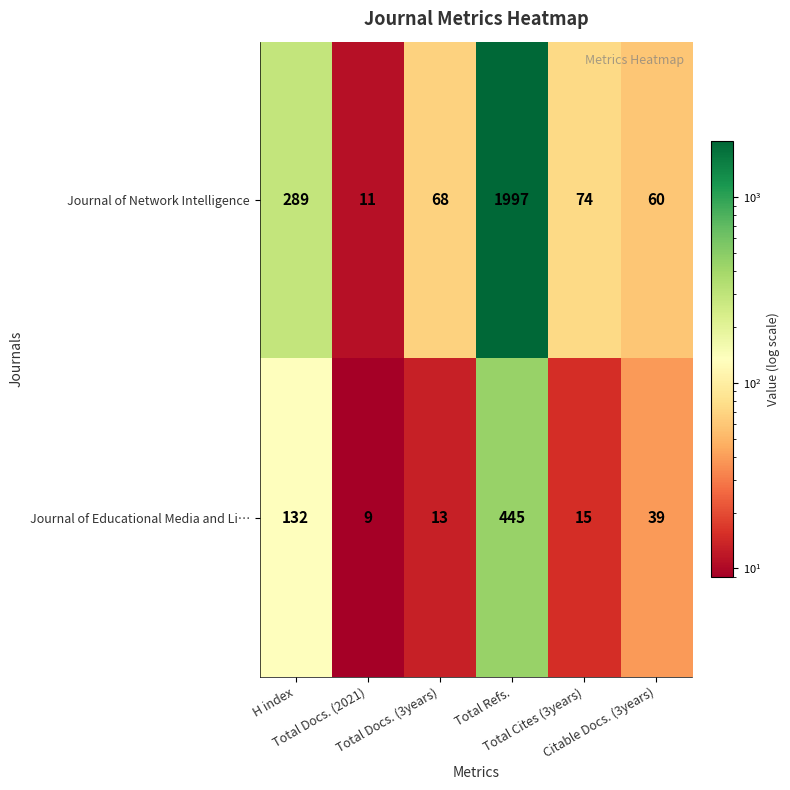

What is the greatest value displayed?

1997